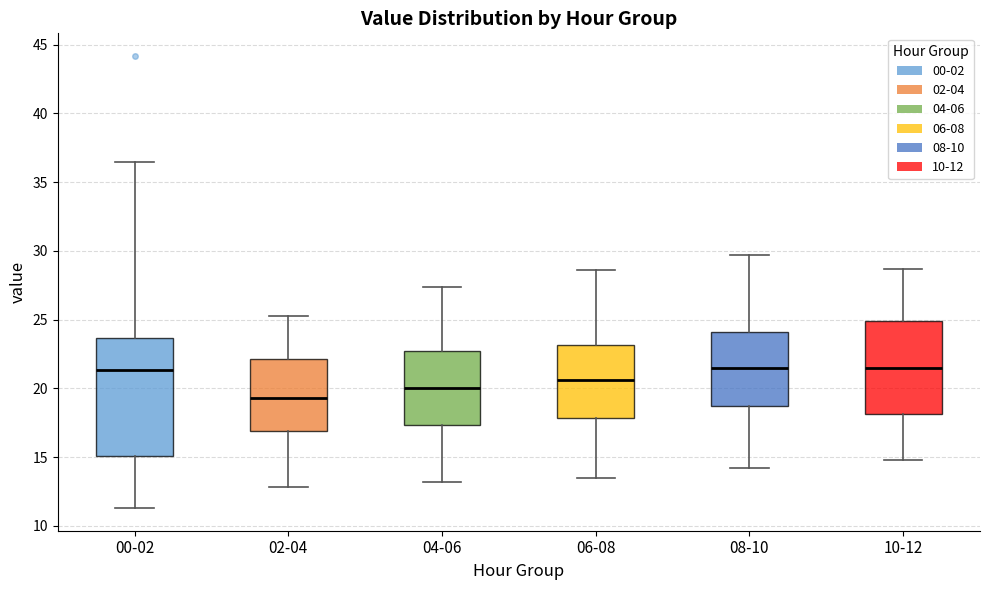

Where is the upper edge of the box for 02-04 on the y-axis? The values are not printed on the chart, so give them approximately, as read against the axis.

22.0